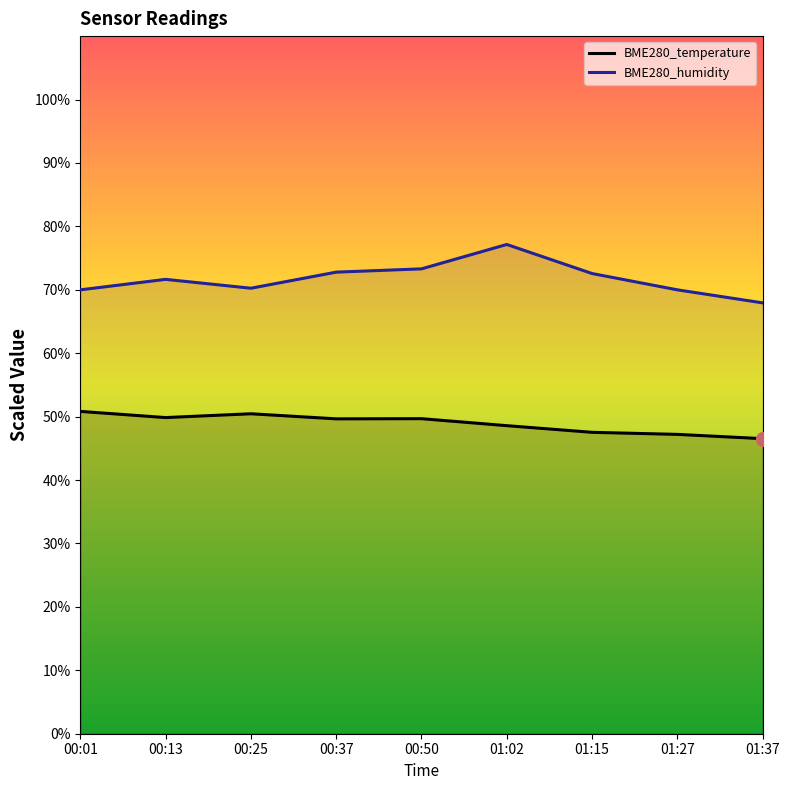

Which series has the widest spread of values?

BME280_humidity